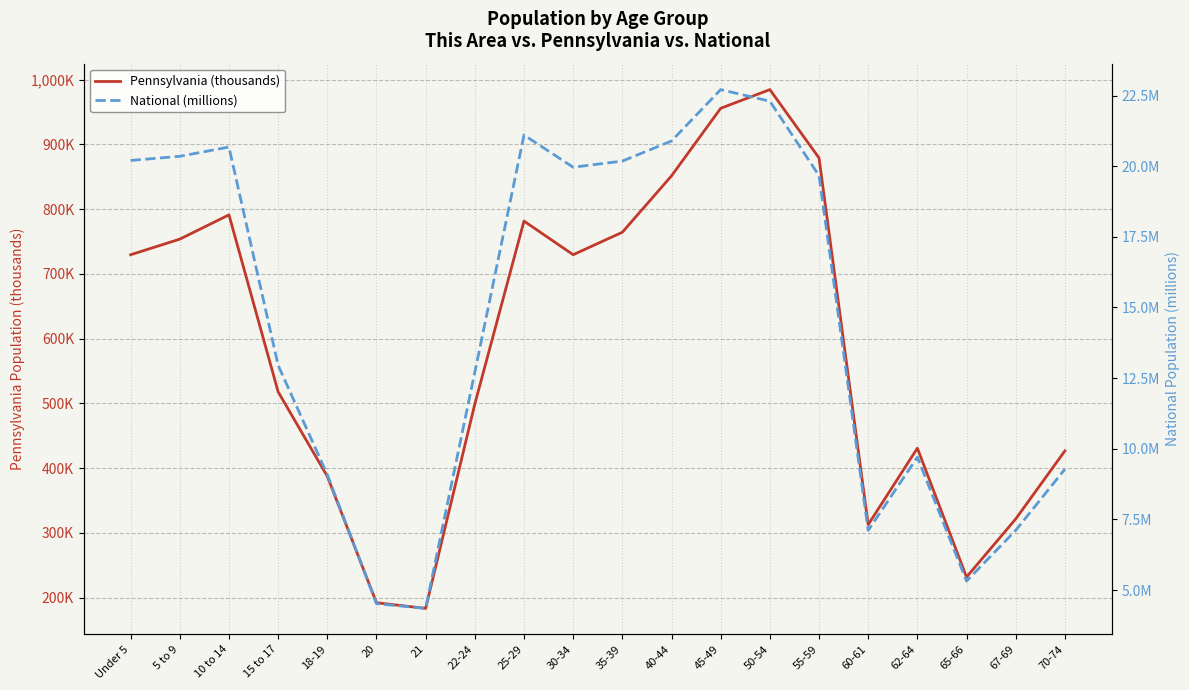

What is the difference between the maximum and minimum values in the National (millions) series?

18.4